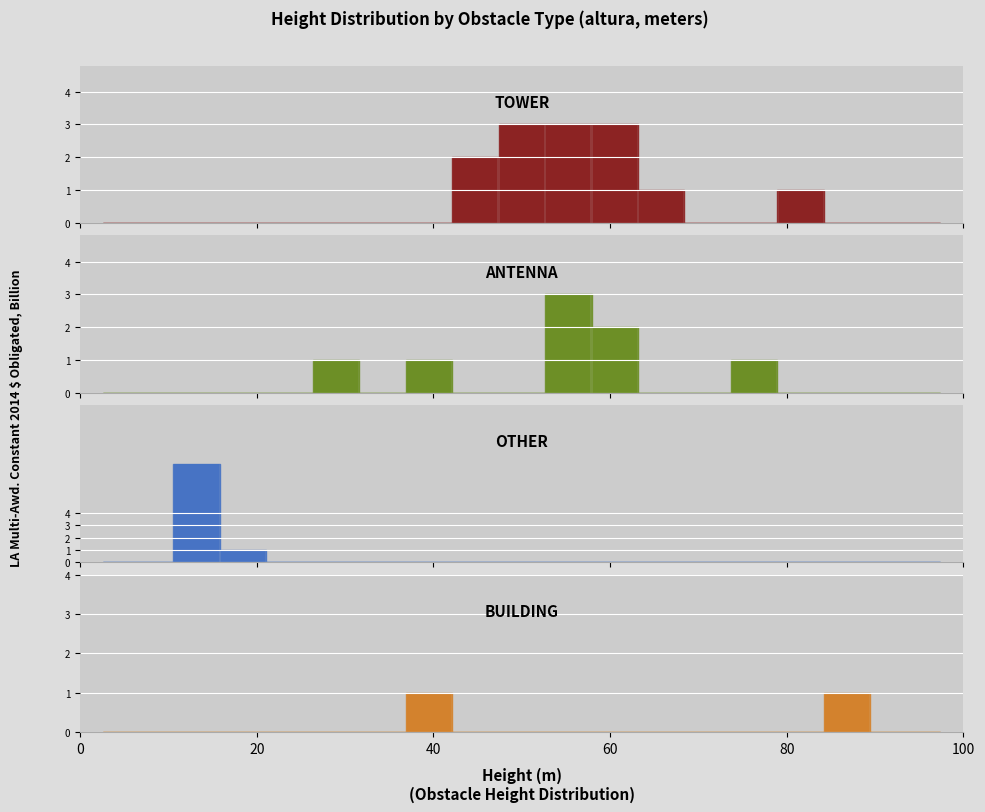

Does the chart contain stacked bars?

No